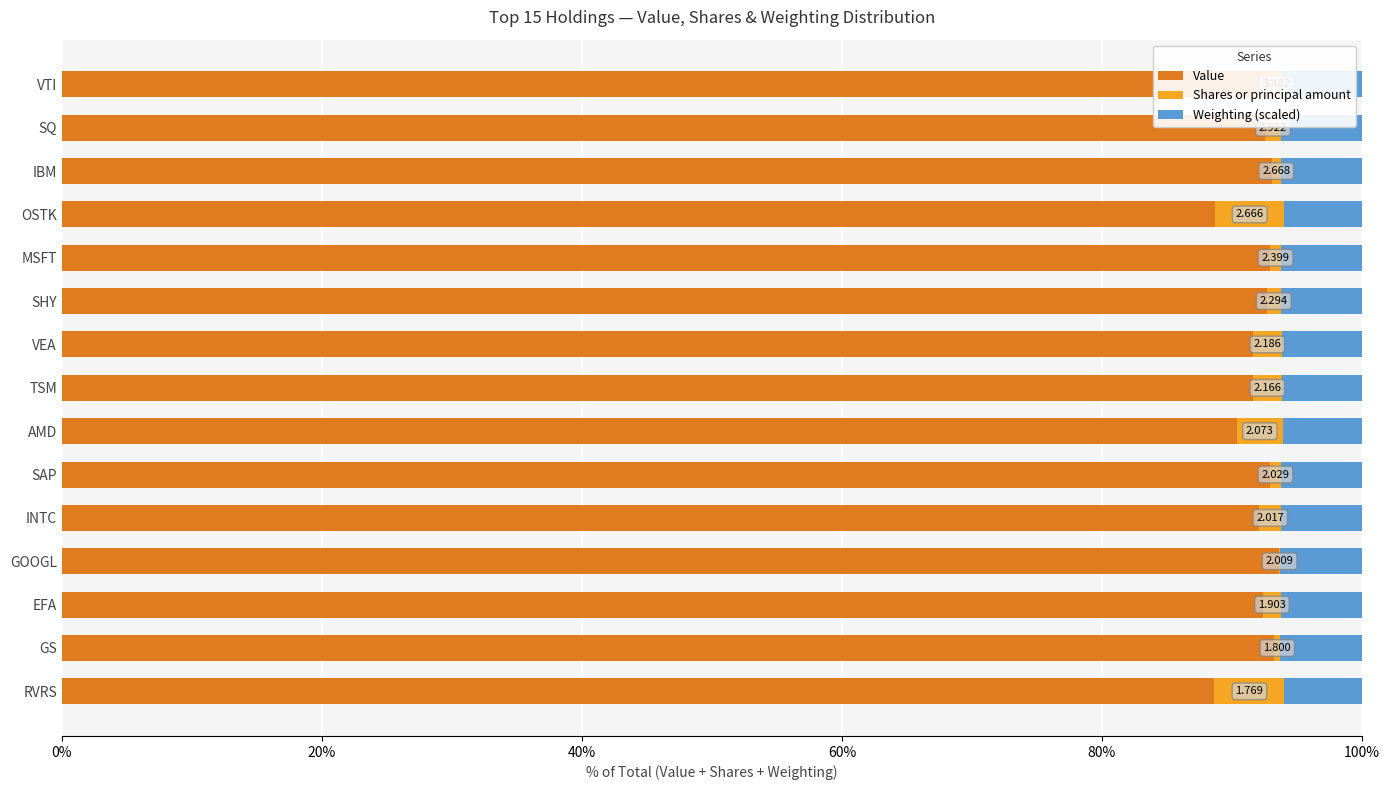

What are all the series names shown in the legend?

Value, Shares or principal amount, Weighting (scaled)